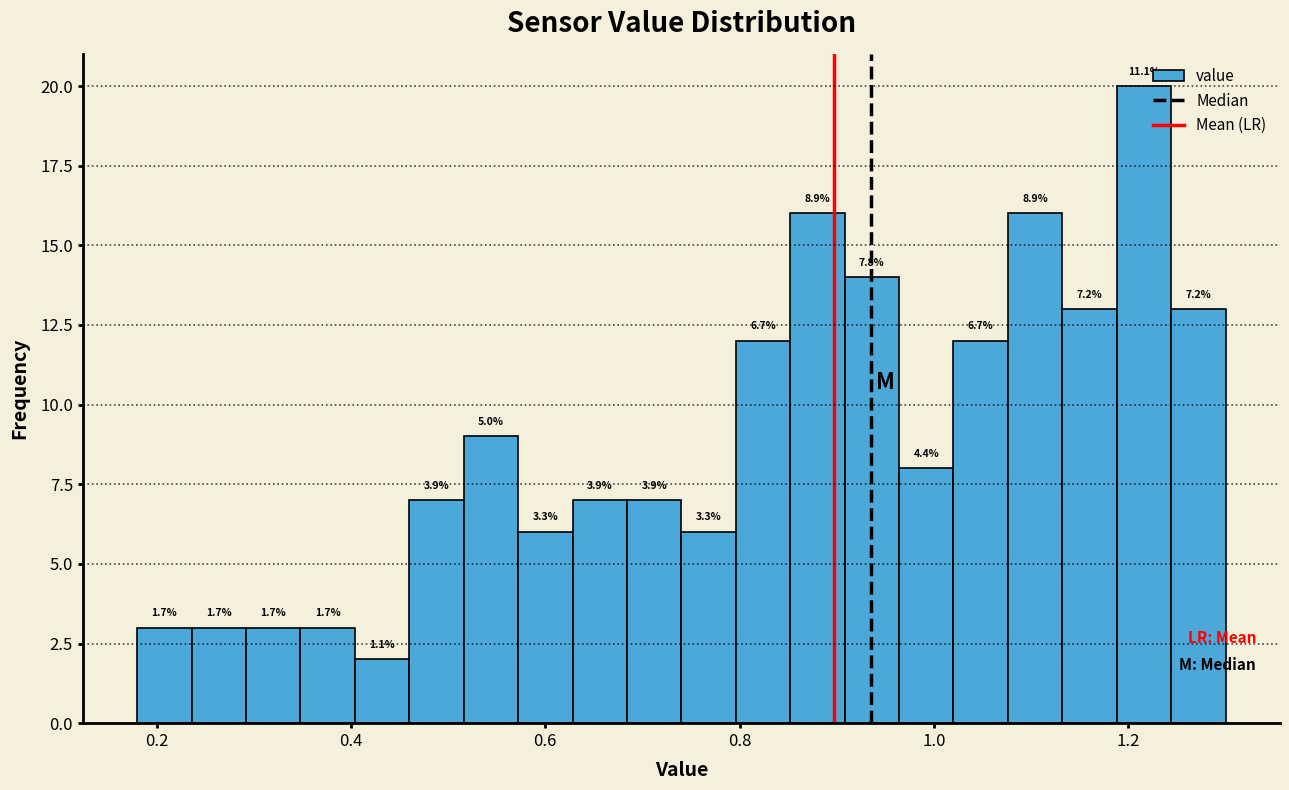

Around what value on the x-axis is the tallest bar? Give the approximate position of its centre, as read against the axis.

1.22